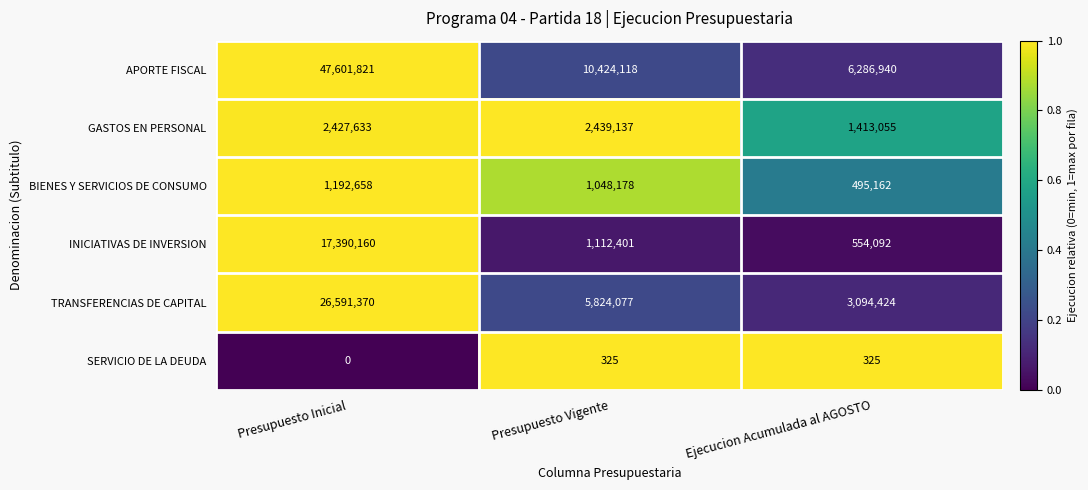

Reading right to left, what are all the values shown in this chart?

APORTE FISCAL: Ejecucion Acumulada al AGOSTO=6286940	Presupuesto Vigente=10424118	Presupuesto Inicial=47601821
GASTOS EN PERSONAL: Ejecucion Acumulada al AGOSTO=1413055	Presupuesto Vigente=2439137	Presupuesto Inicial=2427633
BIENES Y SERVICIOS DE CONSUMO: Ejecucion Acumulada al AGOSTO=495162	Presupuesto Vigente=1048178	Presupuesto Inicial=1192658
INICIATIVAS DE INVERSION: Ejecucion Acumulada al AGOSTO=554092	Presupuesto Vigente=1112401	Presupuesto Inicial=17390160
TRANSFERENCIAS DE CAPITAL: Ejecucion Acumulada al AGOSTO=3094424	Presupuesto Vigente=5824077	Presupuesto Inicial=26591370
SERVICIO DE LA DEUDA: Ejecucion Acumulada al AGOSTO=325	Presupuesto Vigente=325	Presupuesto Inicial=0